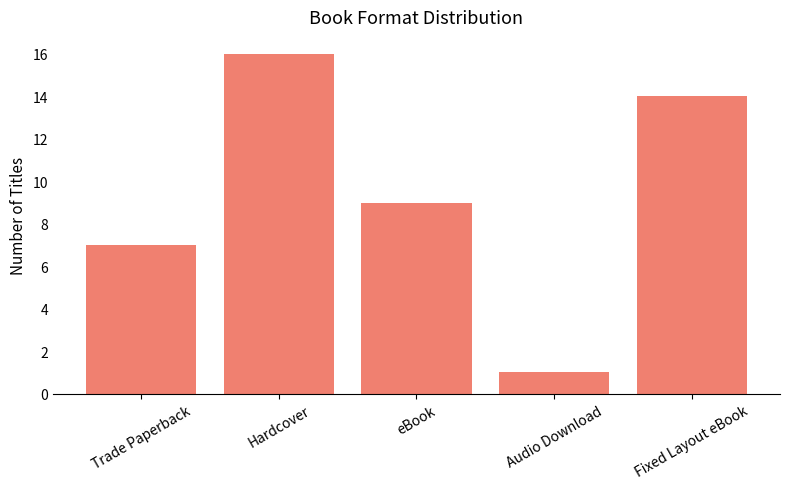

The chart shows a value of 1 at Audio Download. True or false?

True